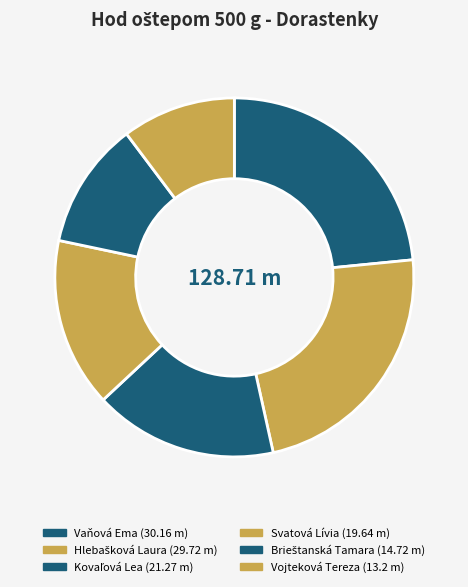

True or false: Vojteková Tereza accounts for 10% of the total.

True